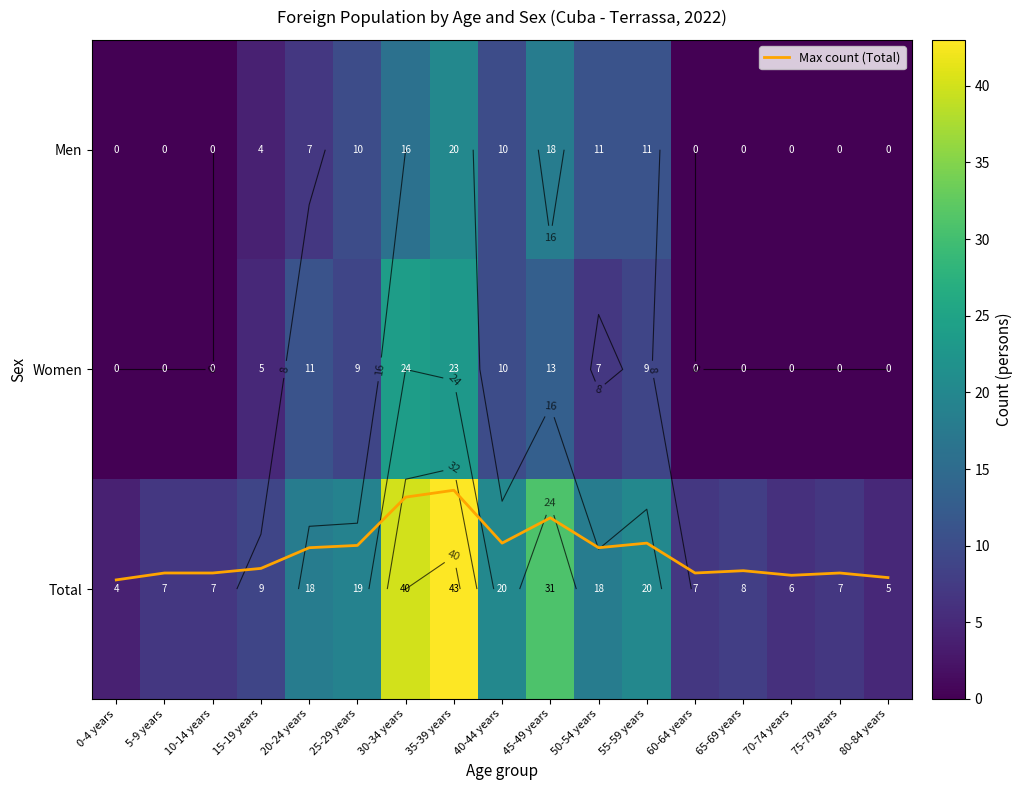

List the series in order of their peak value, highest first.

Total, Women, Men, Max count (Total)